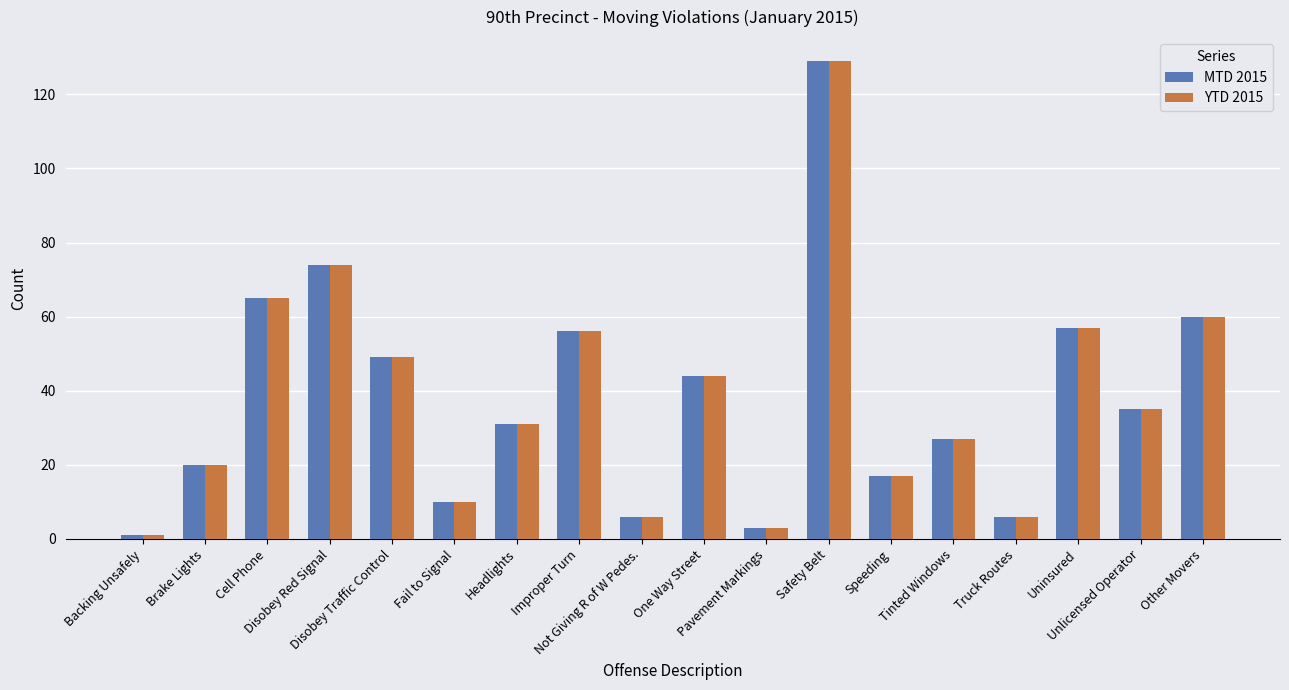

What is the sum of the MTD 2015 values at Uninsured and Tinted Windows?

84